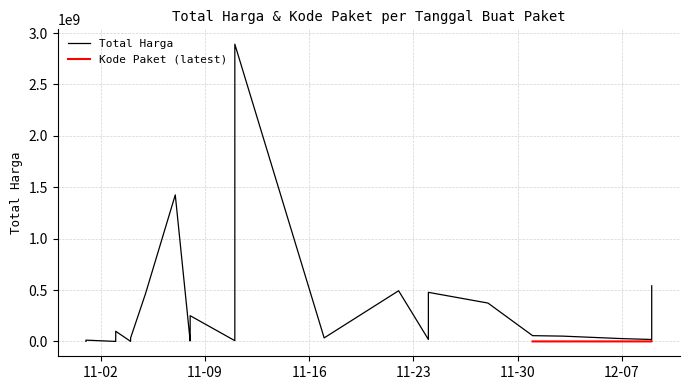

How many distinct data groups are displayed?

2